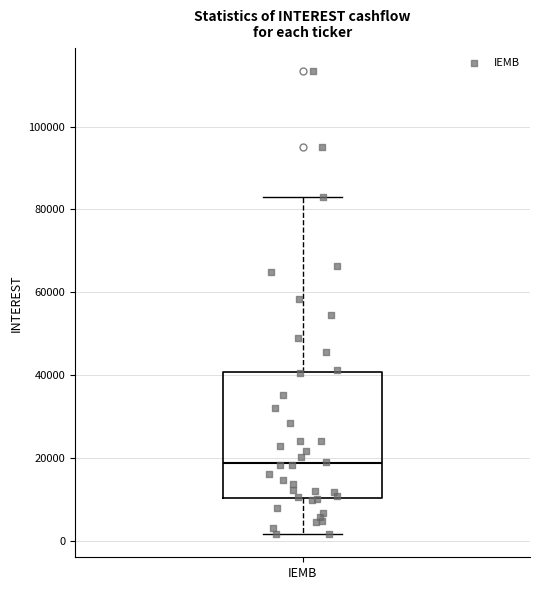

Read this box plot against the y-axis: the position of the median line, the range covered by the box, and the ends of both whiskers. The values are not printed on the chart, so give them approximately, as read against the axis.

median 18000, box 10000 to 40000, whiskers 2000 to 82000